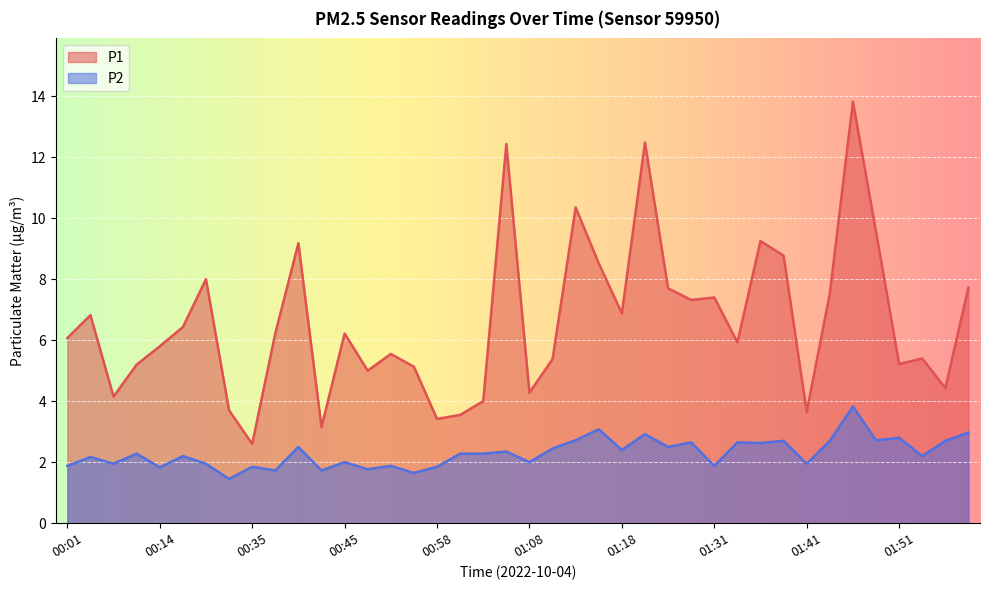

What position from the right is 01:11?

19